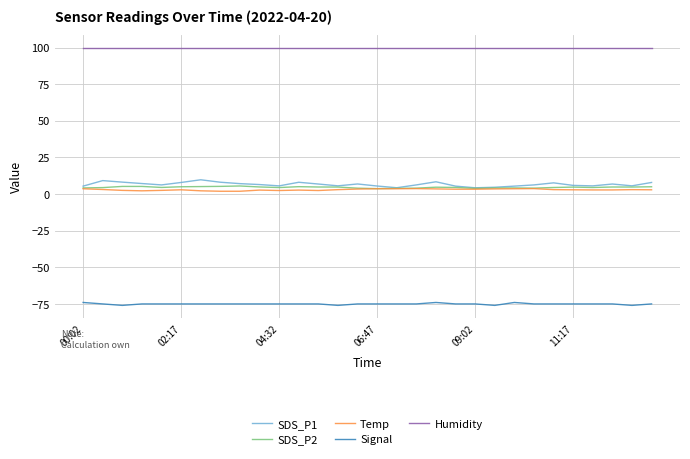

What is the maximum value shown in the chart?

99.9